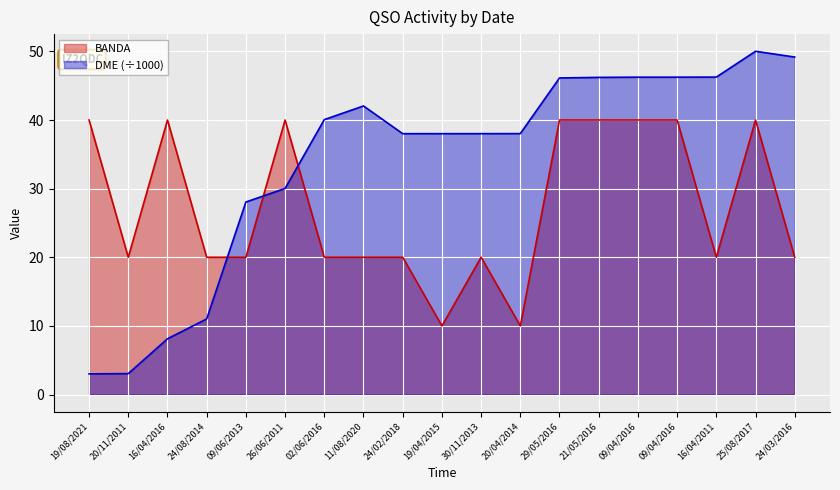

True or false: DME has more than 2 points higher than both neighbors.

False